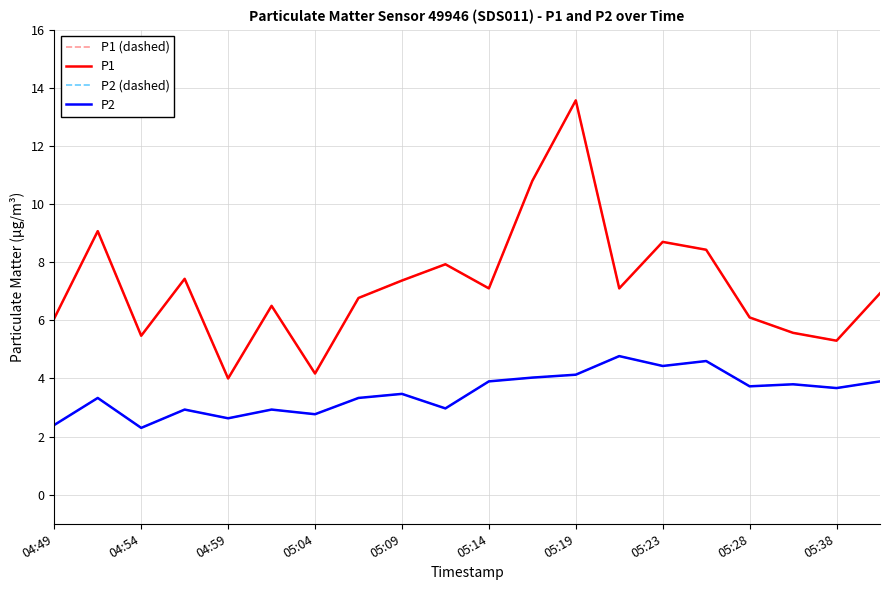

Is this an area chart (filled region under the line)?

No